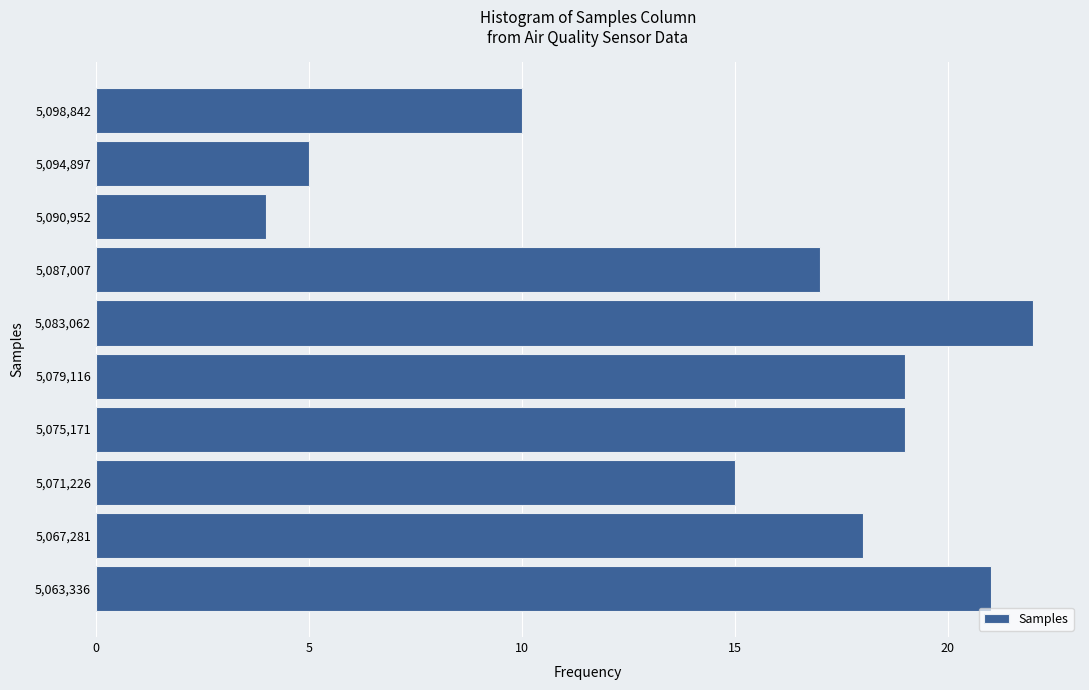

Reading bottom to top, list every bar in this chart as the range it spans on the y-axis followed by its length. Neither the bar edges nor the lengths are printed on the chart, so give them approximately, as read against the axes.

5061500 to 5065500: 21
5065500 to 5069500: 18
5069500 to 5073000: 15
5073000 to 5077000: 19
5077000 to 5081000: 19
5081000 to 5085000: 22
5085000 to 5089000: 17
5089000 to 5093000: 4
5093000 to 5097000: 5
5097000 to 5101000: 10